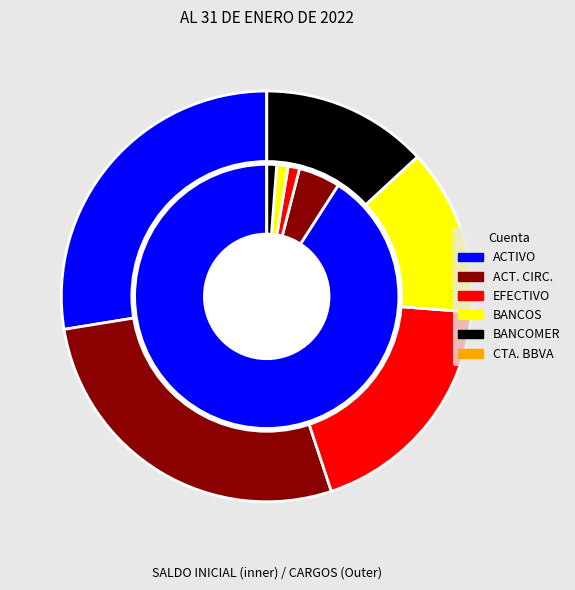

What is the majority slice?

ACTIVO